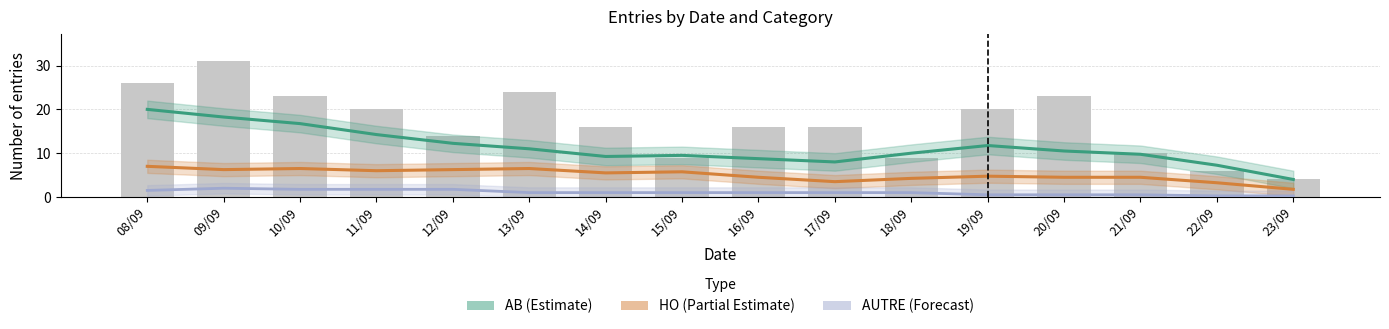

What is the label of the 11th bar from the right?

13/09